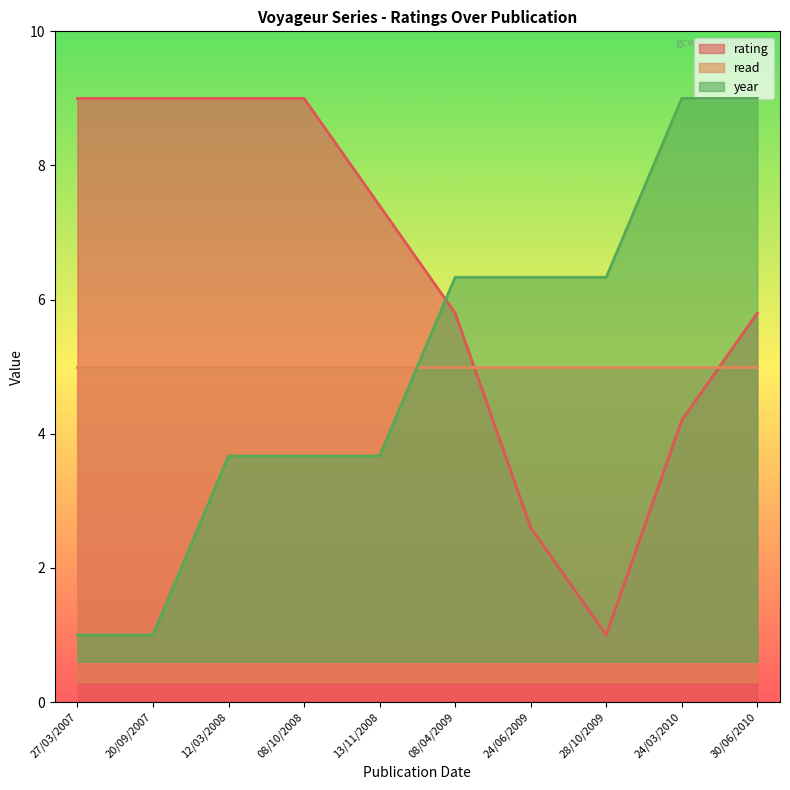

List the labels in order of rating value, largest first.

27/03/2007, 20/09/2007, 12/03/2008, 08/10/2008, 13/11/2008, 08/04/2009, 30/06/2010, 24/03/2010, 24/06/2009, 28/10/2009